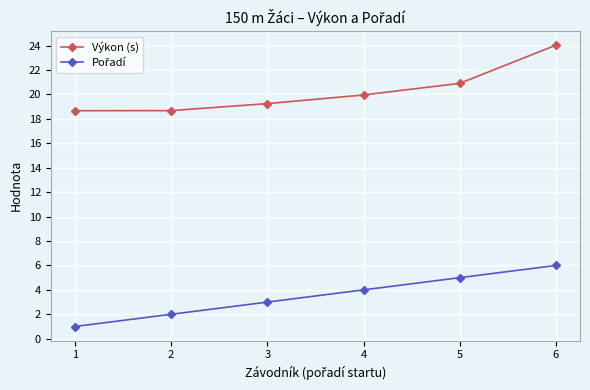

At which label does Výkon (s) first exceed 19?

3